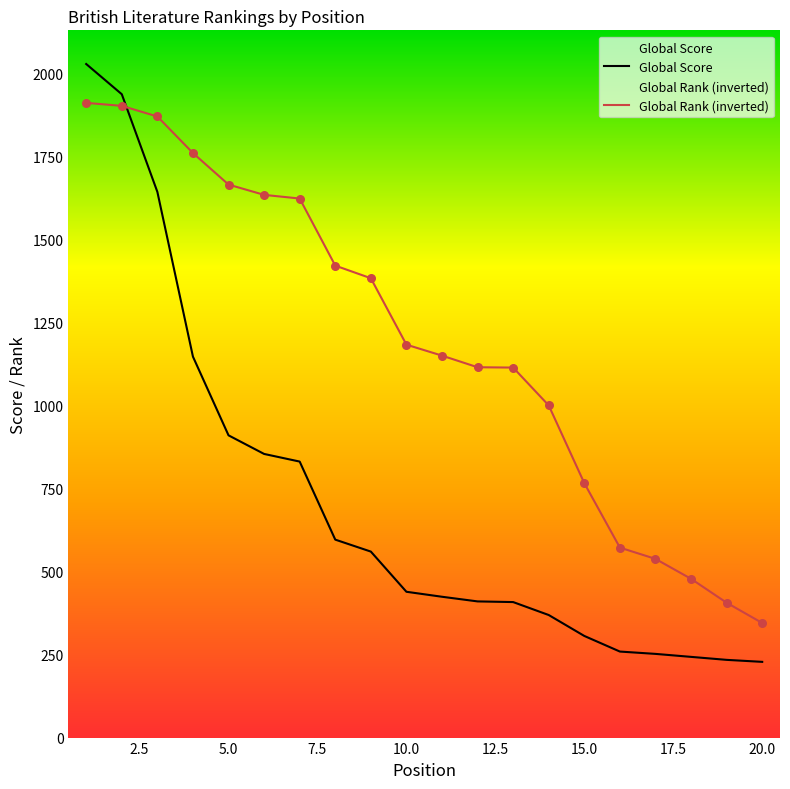

Which series has the largest total across all categories?

Global Rank (inverted)